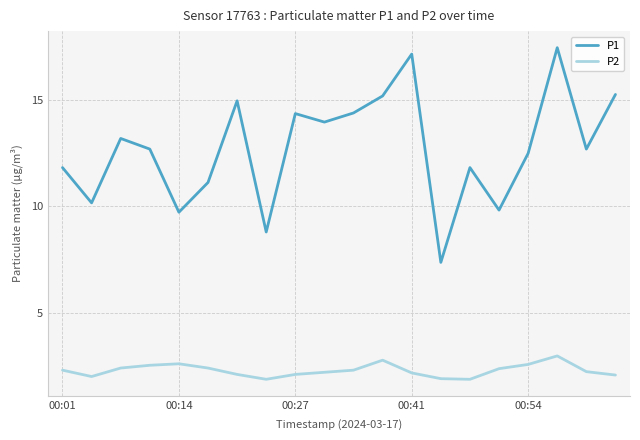

Rank the series by their average value, from highest to lowest.

P1, P2